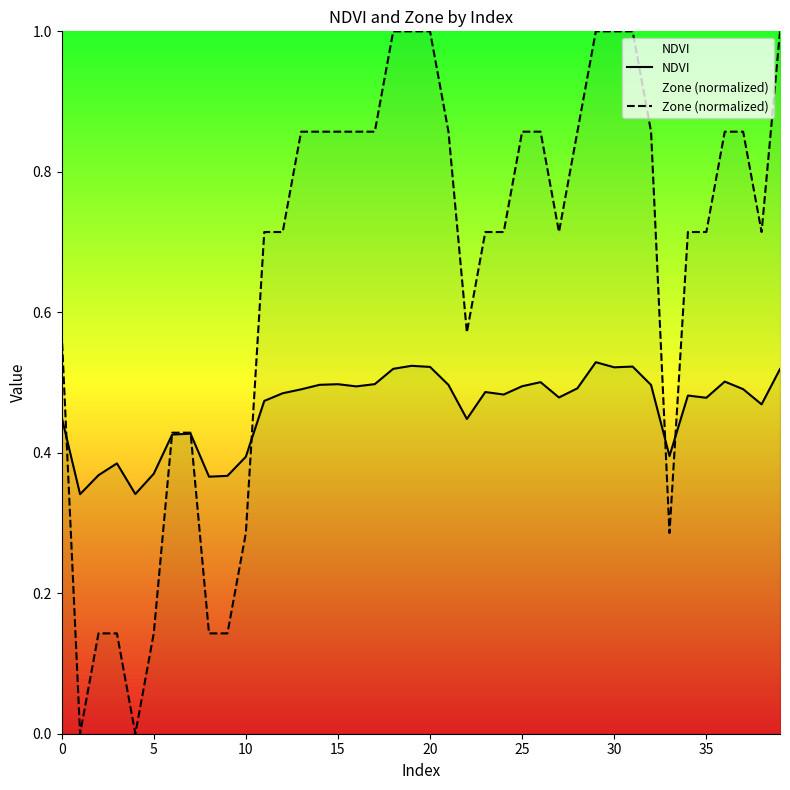

How many times do Zone (normalized) and NDVI cross each other?

6